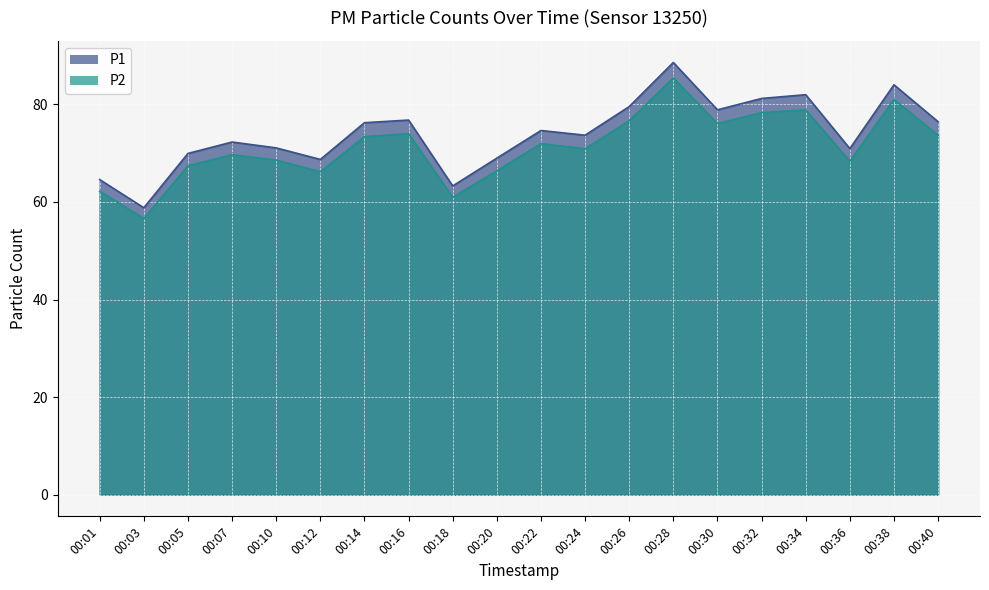

At how many categories does at least one series exceed 60?

19